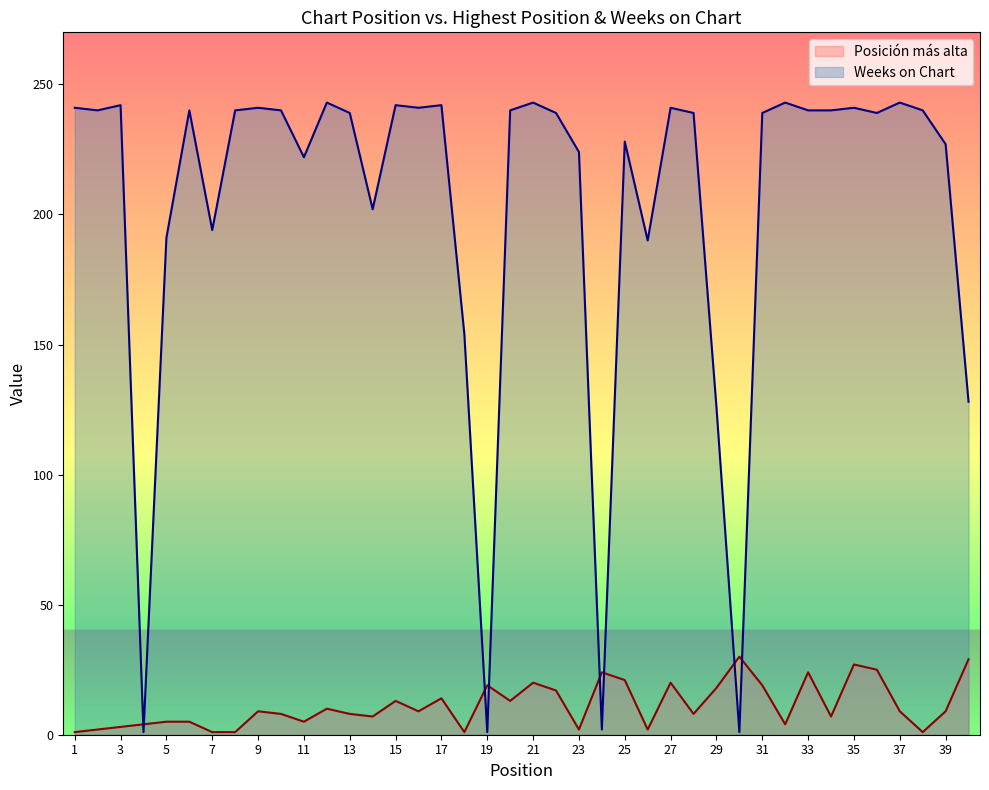

Reading right to left, extract all data points from this chart.

Posición más alta: 40=29	39=9	38=1	37=9	36=25	35=27	34=7	33=24	32=4	31=19	30=30	29=18	28=8	27=20	26=2	25=21	24=24	23=2	22=17	21=20	20=13	19=19	18=1	17=14	16=9	15=13	14=7	13=8	12=10	11=5	10=8	9=9	8=1	7=1	6=5	5=5	4=4	3=3	2=2	1=1
Weeks on Chart: 40=128	39=227	38=240	37=243	36=239	35=241	34=240	33=240	32=243	31=239	30=1	29=126	28=239	27=241	26=190	25=228	24=2	23=224	22=239	21=243	20=240	19=1	18=154	17=242	16=241	15=242	14=202	13=239	12=243	11=222	10=240	9=241	8=240	7=194	6=240	5=191	4=1	3=242	2=240	1=241